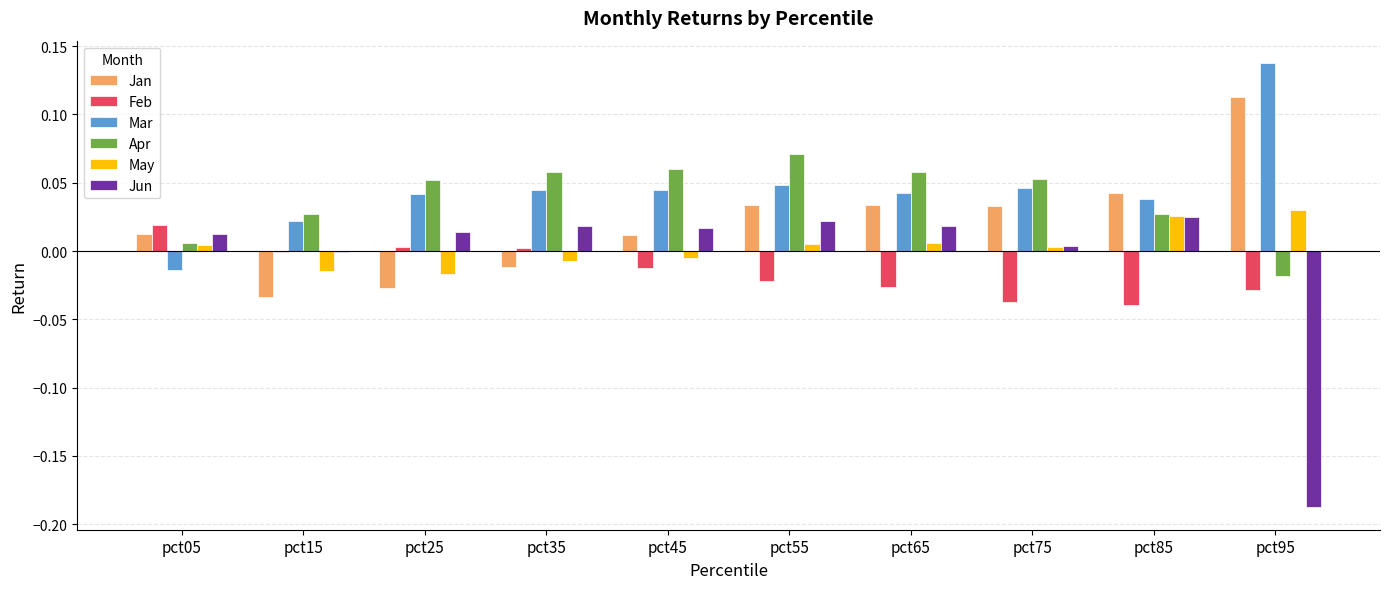

The value of Jun at pct95 is -0.0. True or false?

False